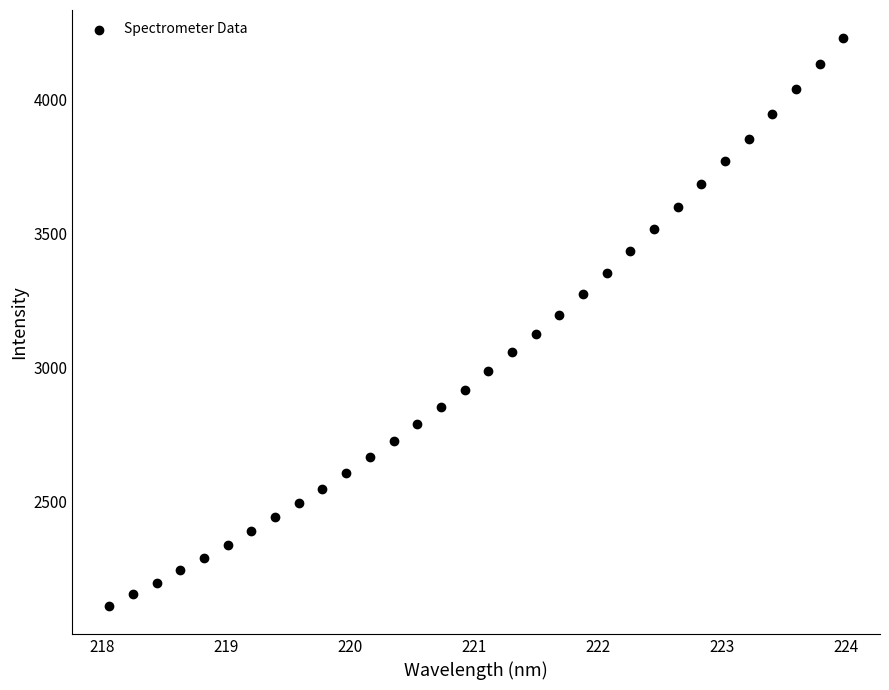

What is the range of Y values (max minus min)?

2118.6